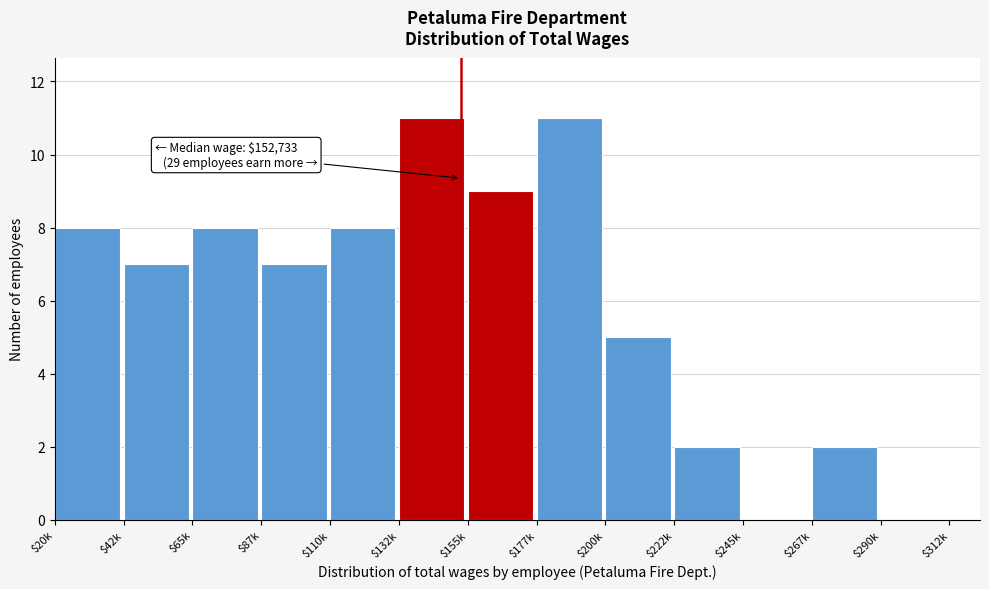

What is the sum of all values?

78